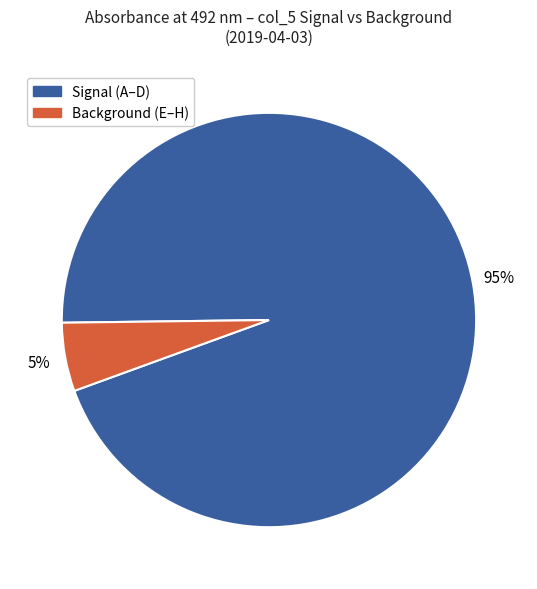

To the nearest percent, what is the average slice percentage?

50%